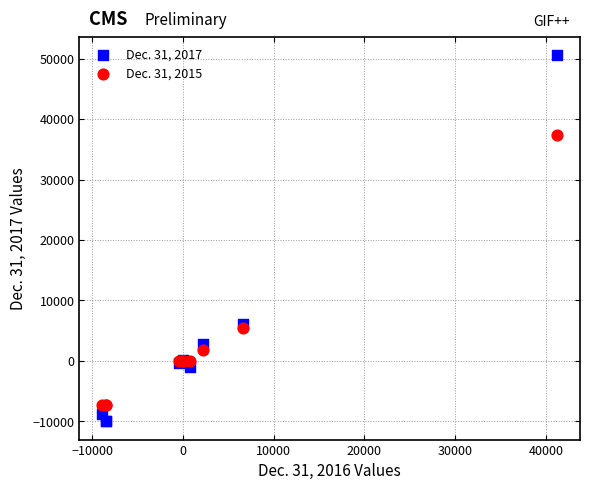

Which series reaches the maximum Y coordinate?

Dec. 31, 2017